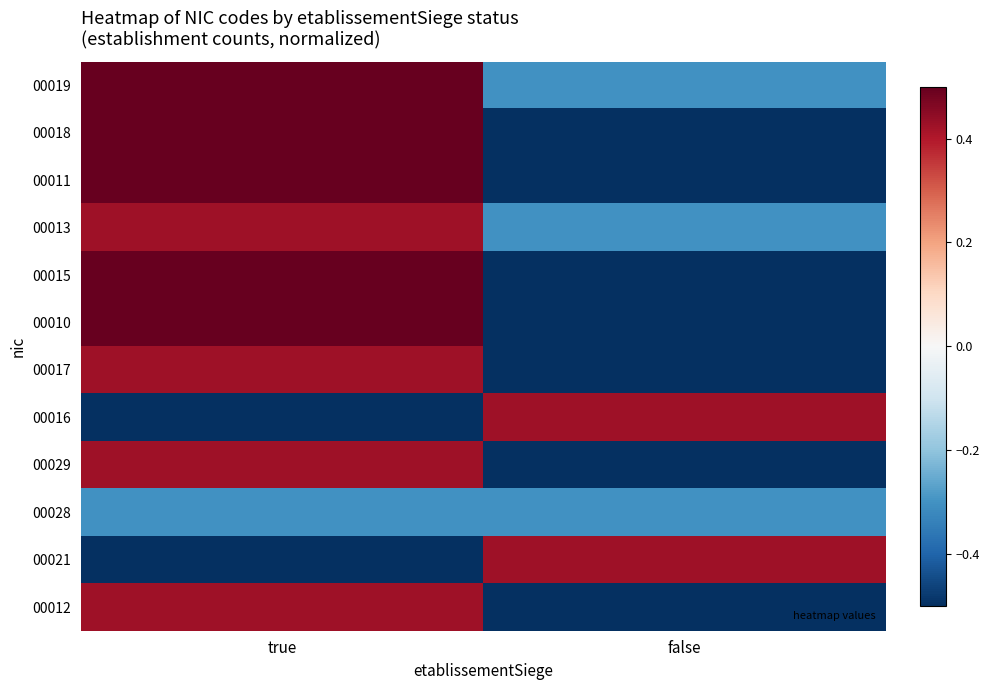

List the series in order of their peak value, lowest first.

00028, 00013, 00017, 00016, 00029, 00021, 00012, 00019, 00018, 00011, 00015, 00010